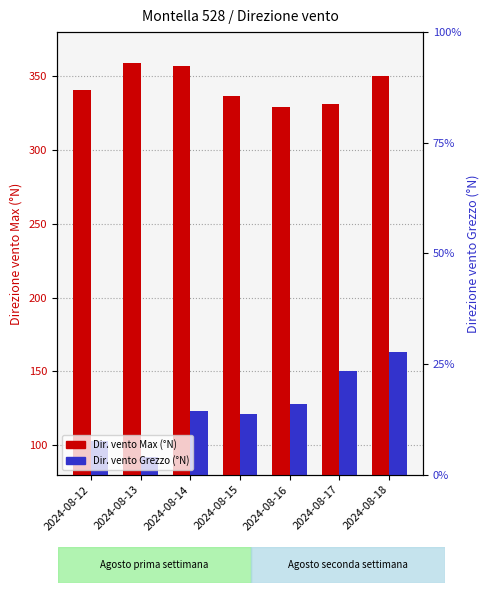

True or false: Dir. vento Grezzo has a value of 102 at 2024-08-17.

False